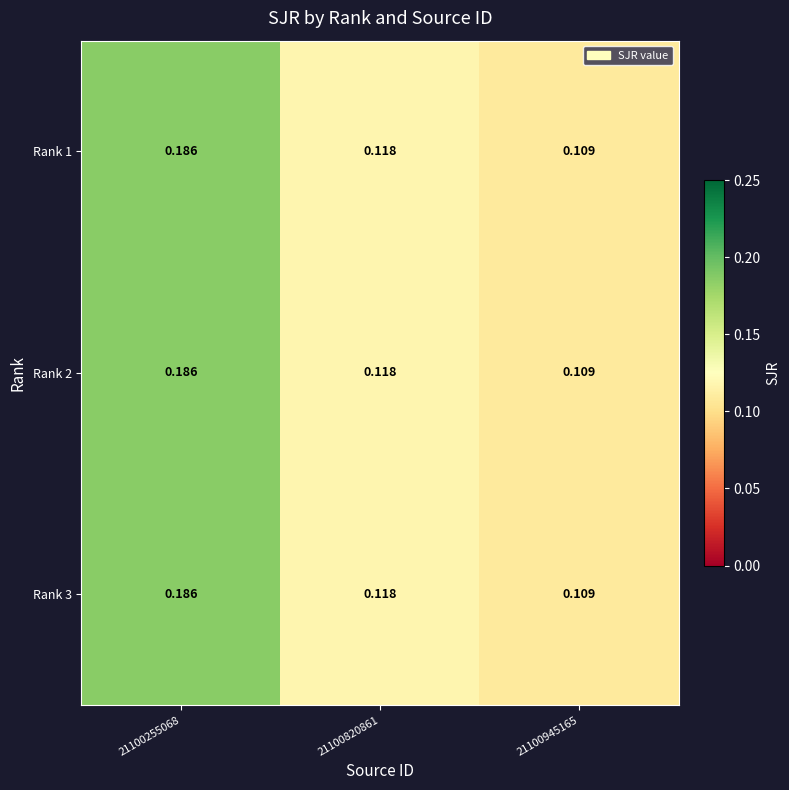

Is the value of Rank 1 at 21100945165 greater than the value of Rank 3 at 21100820861?

No